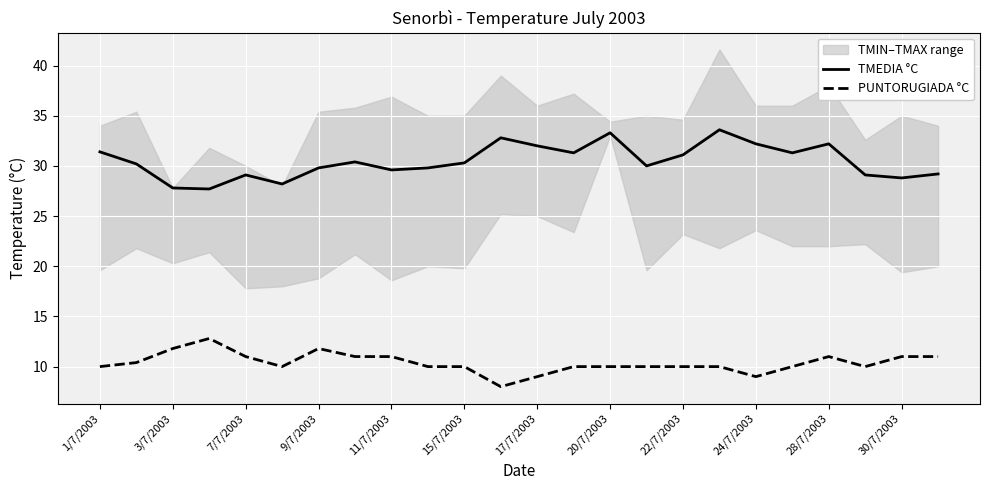

How many categories are shown in the chart?

24